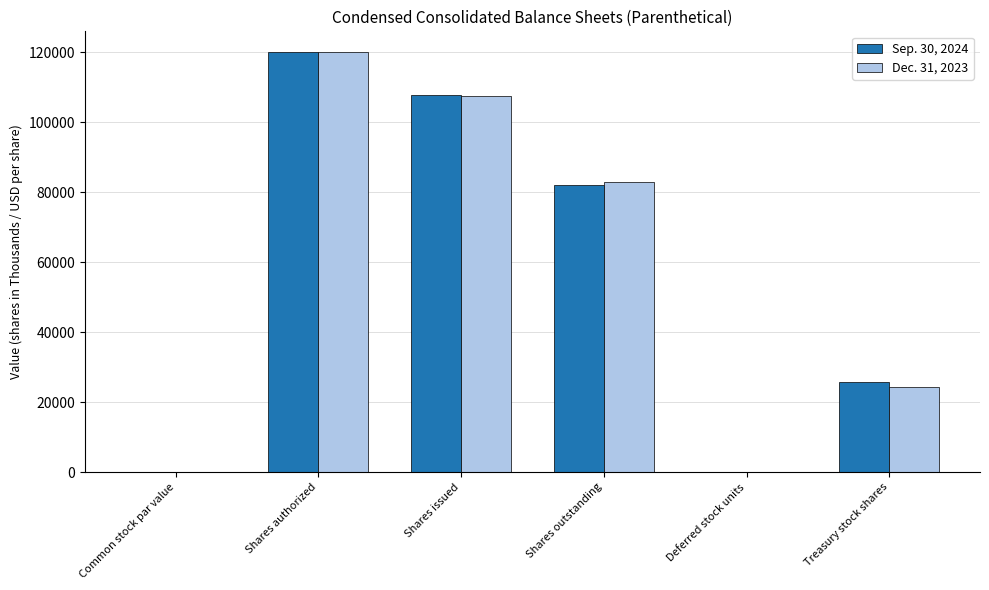

What is the sum of all Sep. 30, 2024 values?

335471.1